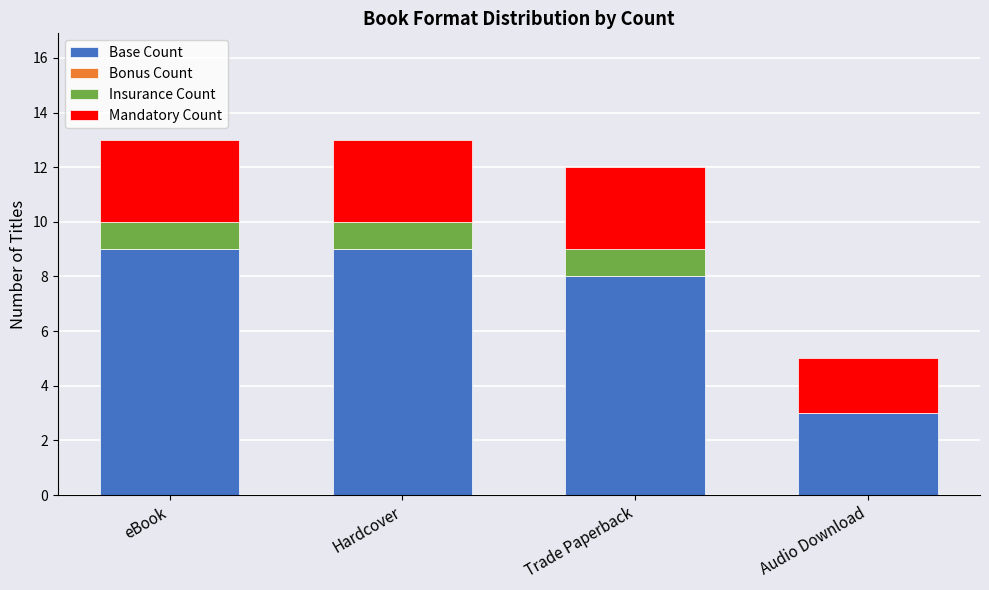

The value of Base Count at eBook is 9. True or false?

True